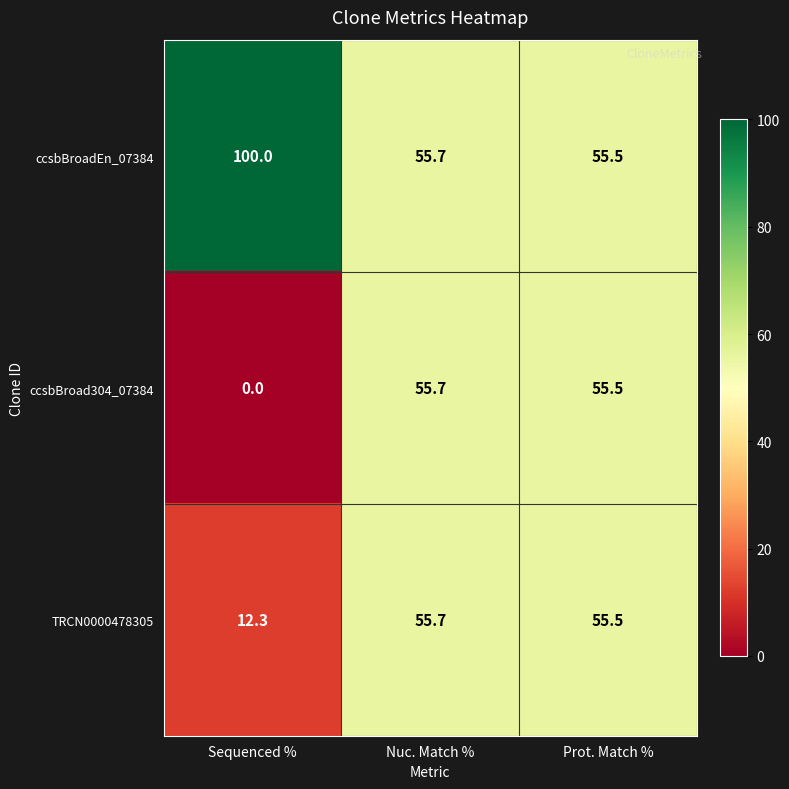

List the labels in order of ccsbBroad304_07384 value, largest first.

Nuc. Match %, Prot. Match %, Sequenced %